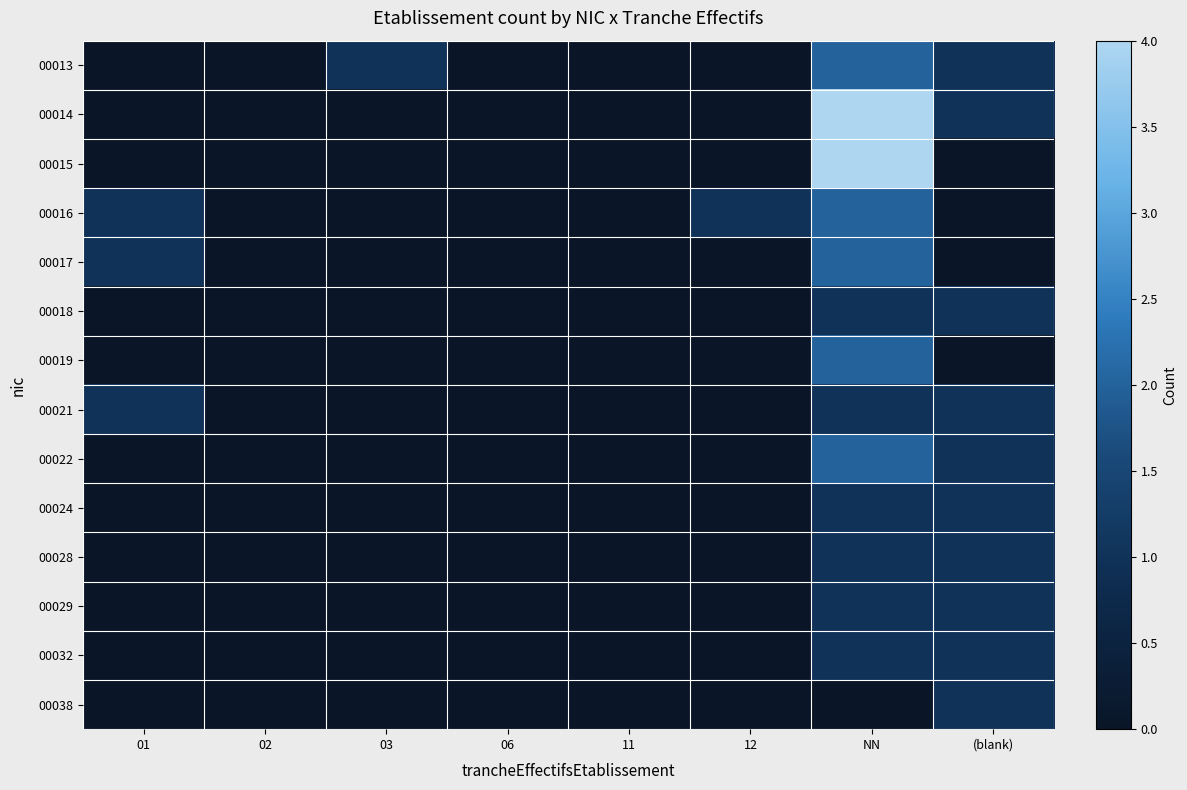

Reading right to left, transcribe all the data shown in this chart.

00013: (blank)=1	NN=2	12=0	11=0	06=0	03=1	02=0	01=0
00014: (blank)=1	NN=4	12=0	11=0	06=0	03=0	02=0	01=0
00015: (blank)=0	NN=4	12=0	11=0	06=0	03=0	02=0	01=0
00016: (blank)=0	NN=2	12=1	11=0	06=0	03=0	02=0	01=1
00017: (blank)=0	NN=2	12=0	11=0	06=0	03=0	02=0	01=1
00018: (blank)=1	NN=1	12=0	11=0	06=0	03=0	02=0	01=0
00019: (blank)=0	NN=2	12=0	11=0	06=0	03=0	02=0	01=0
00021: (blank)=1	NN=1	12=0	11=0	06=0	03=0	02=0	01=1
00022: (blank)=1	NN=2	12=0	11=0	06=0	03=0	02=0	01=0
00024: (blank)=1	NN=1	12=0	11=0	06=0	03=0	02=0	01=0
00028: (blank)=1	NN=1	12=0	11=0	06=0	03=0	02=0	01=0
00029: (blank)=1	NN=1	12=0	11=0	06=0	03=0	02=0	01=0
00032: (blank)=1	NN=1	12=0	11=0	06=0	03=0	02=0	01=0
00038: (blank)=1	NN=0	12=0	11=0	06=0	03=0	02=0	01=0